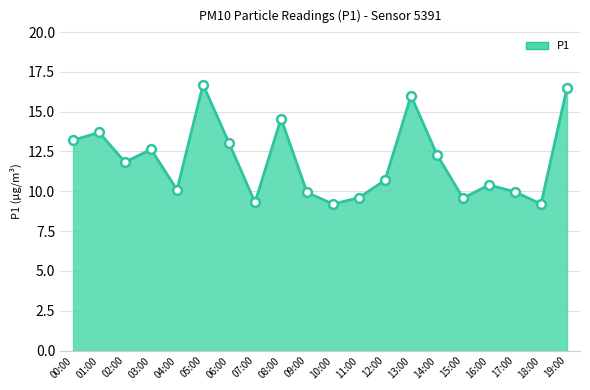

Approximately how many times larger is the value at 05:00 compared to 10:00?

1.8